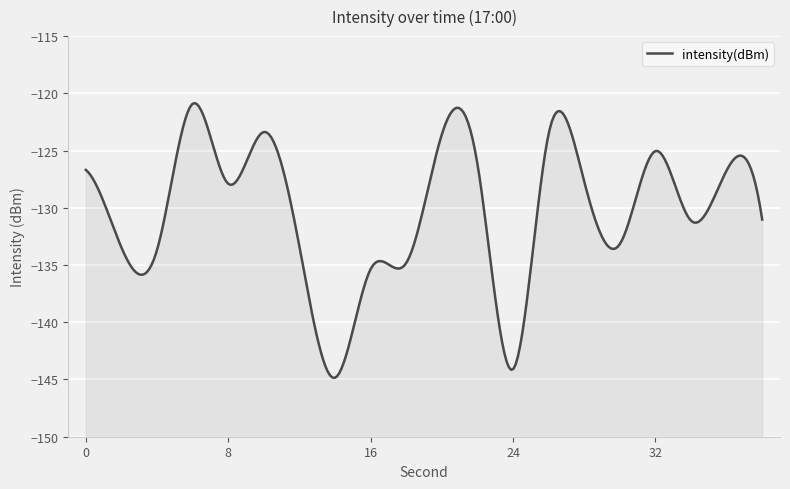

How many interior local peaks (higher than both neighbors) does the data have?

6